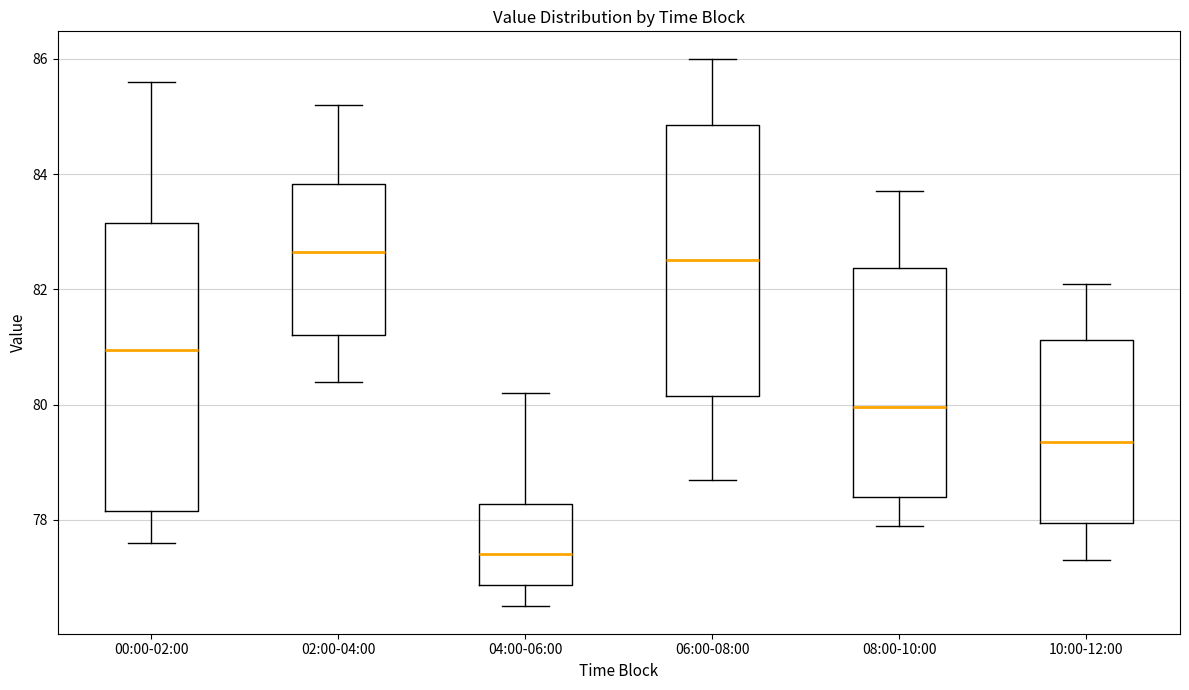

Where does the upper whisker of the box for 08:00-10:00 end on the y-axis? The values are not printed on the chart, so give them approximately, as read against the axis.

83.8